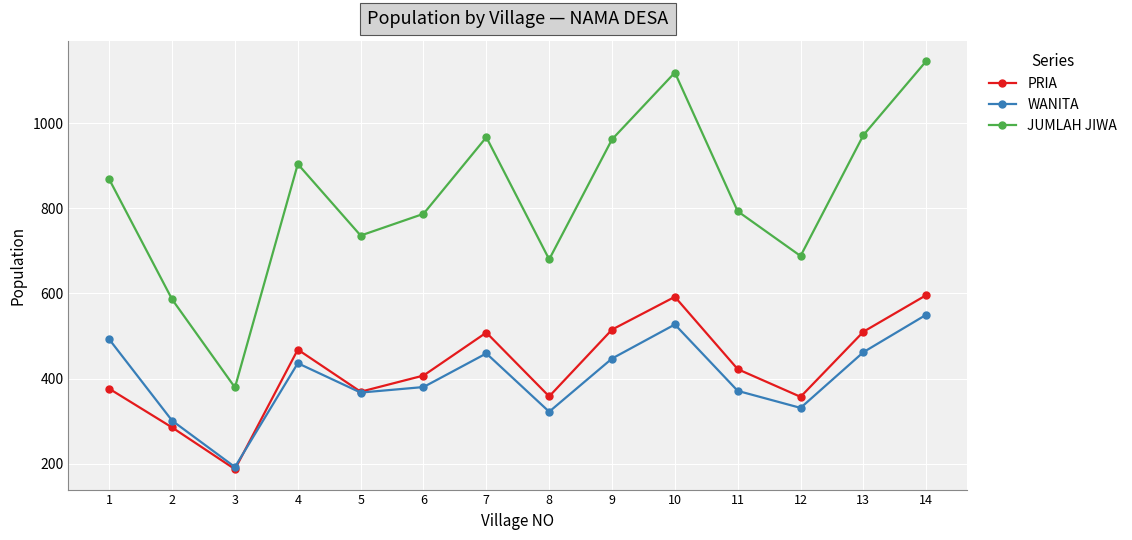

Between 2 and 14, which series saw the biggest shift?

JUMLAH JIWA